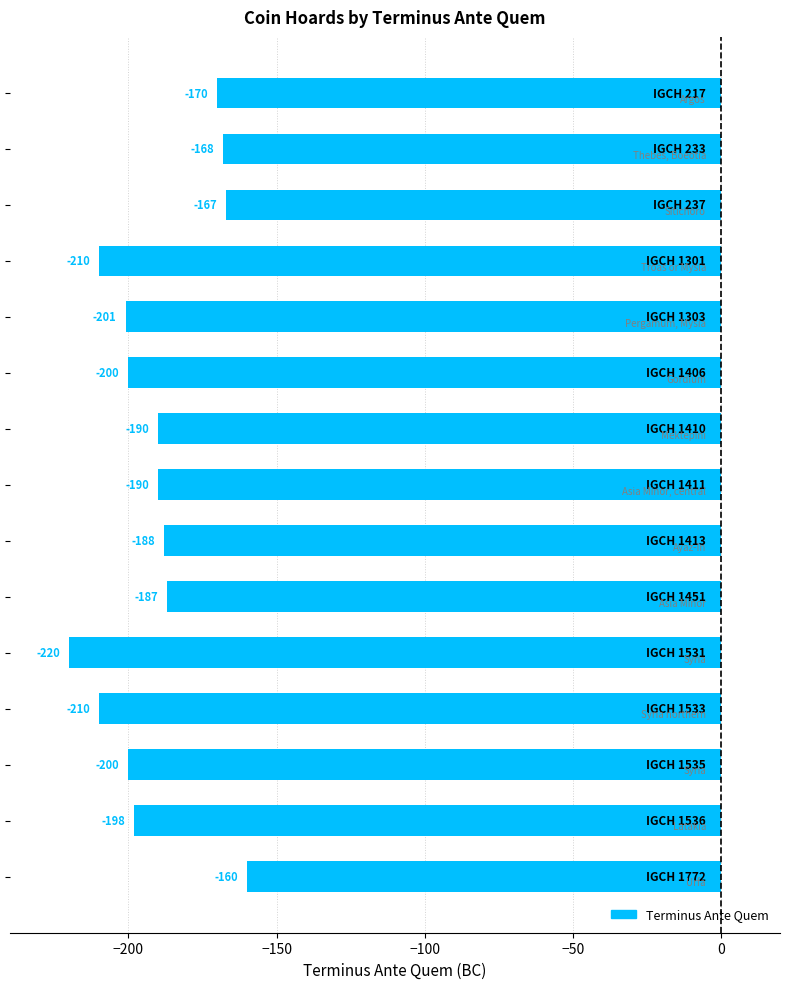

How many data points are less than -190?

7